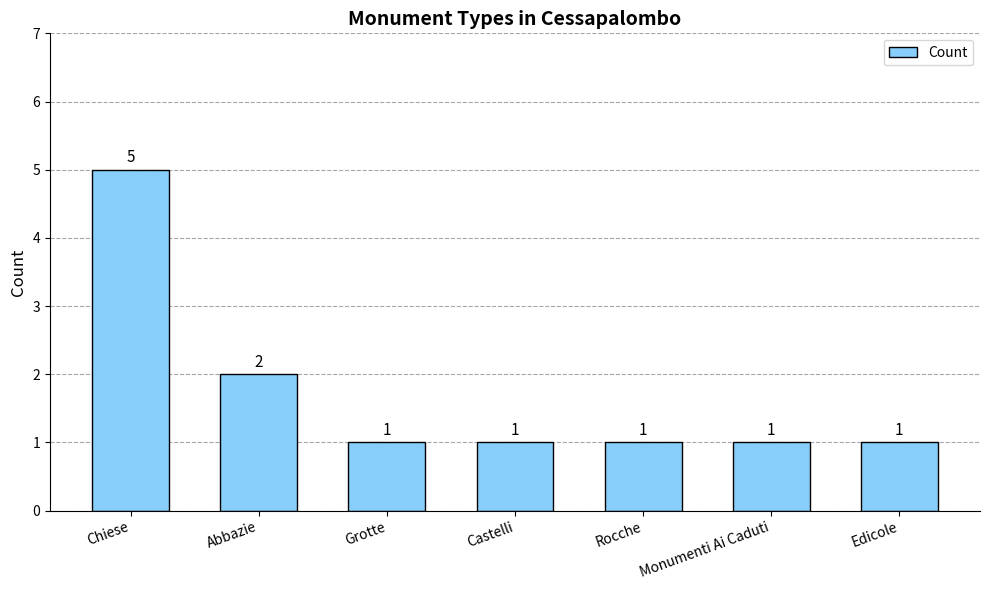

How many bars are there in total?

7